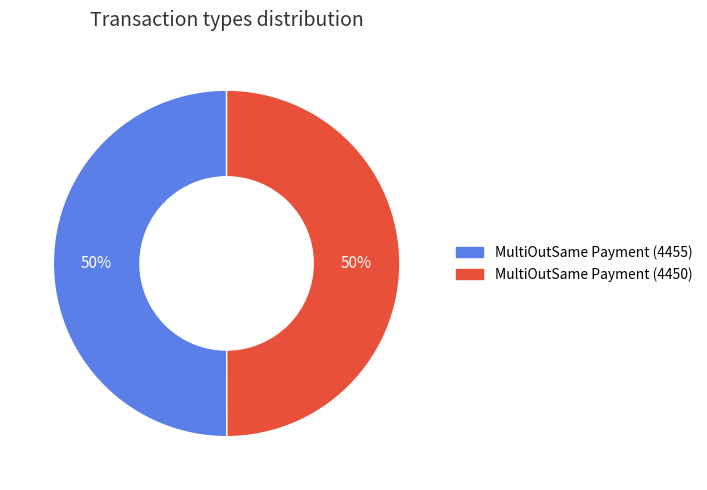

True or false: MultiOutSame Payment (4455) accounts for 50% of the total.

True